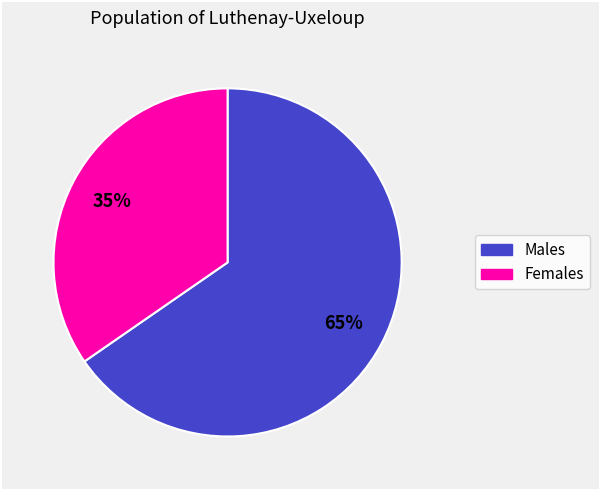

To the nearest percent, what is the average slice percentage?

50%